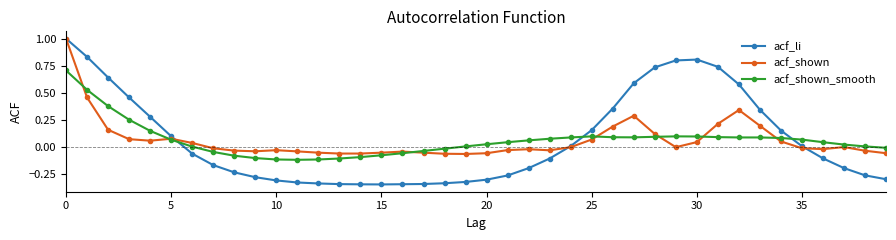

Which series has the widest spread of values?

acf_li